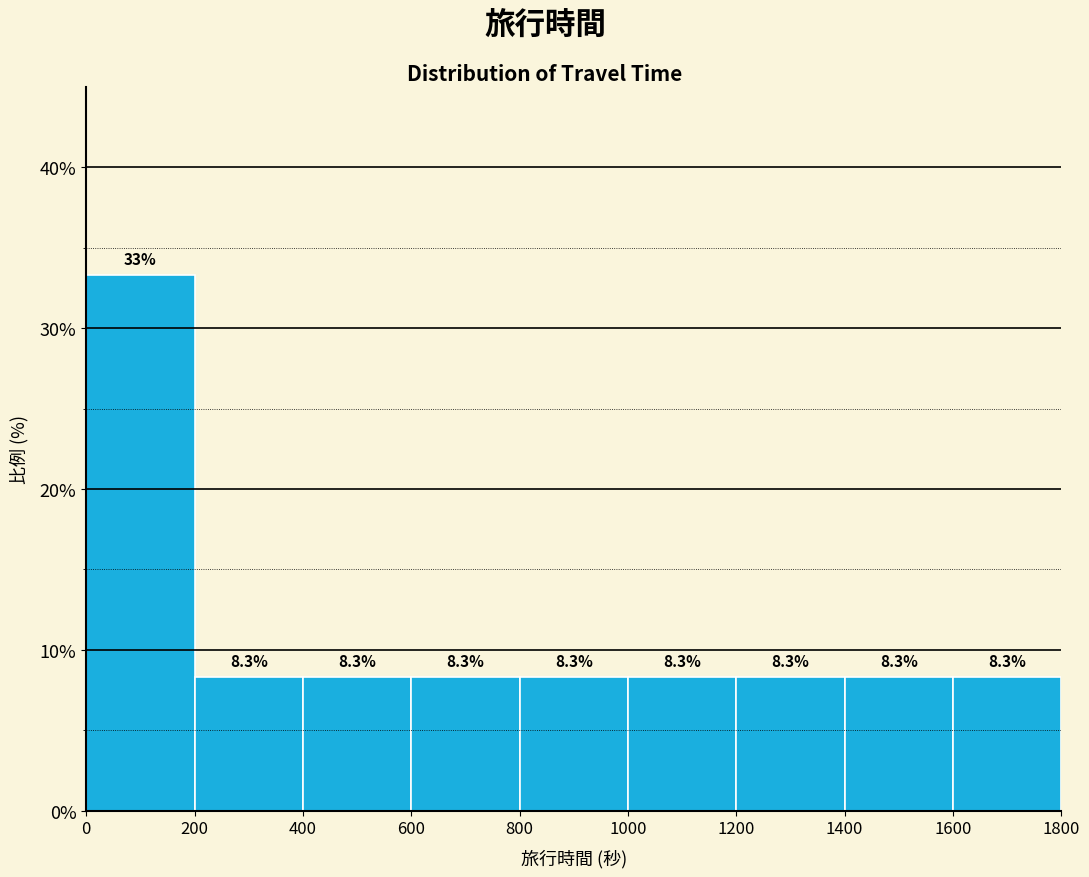

Over which range of the x-axis is the bar tallest?

0 to 200